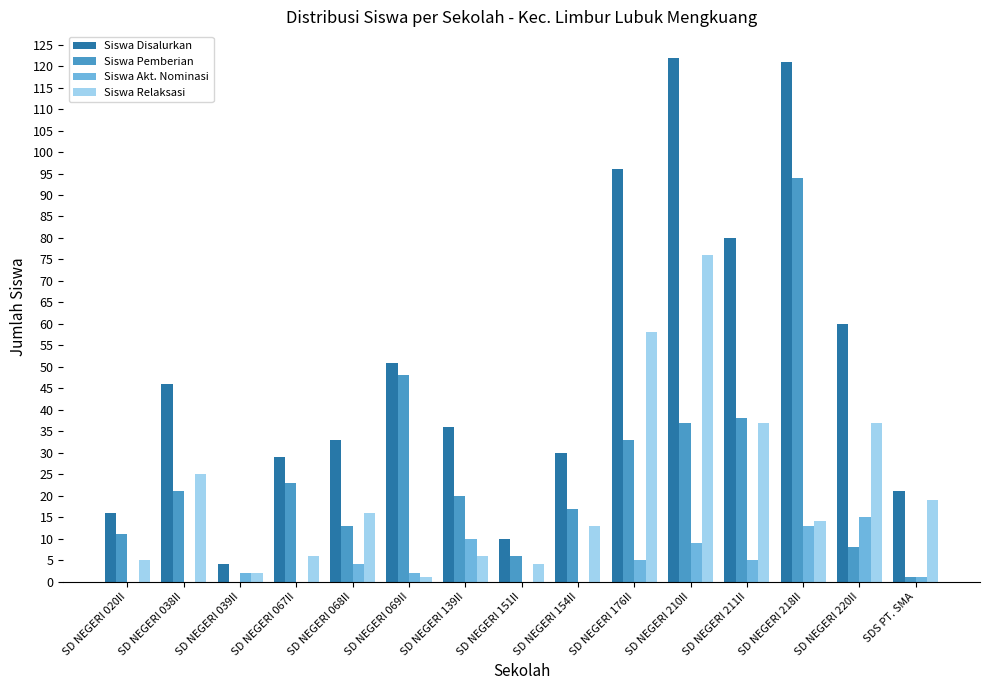

Which series changed the most between SD NEGERI 176II and SD NEGERI 218II?

Siswa Pemberian